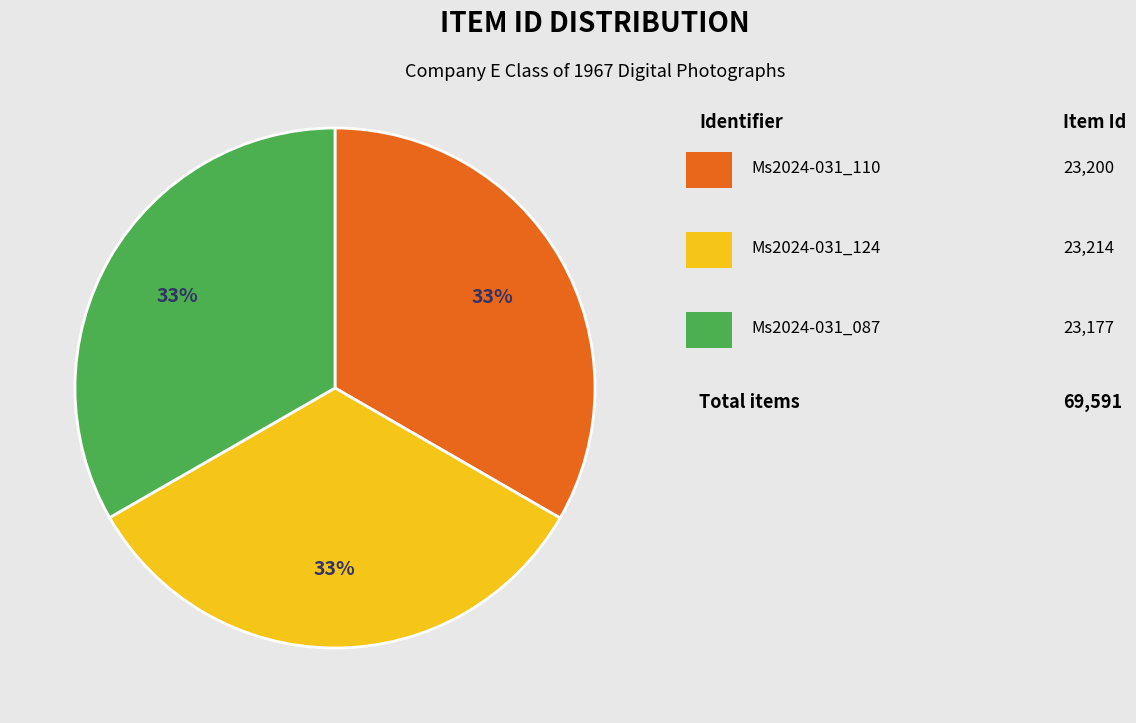

Does any single category account for the majority?

No